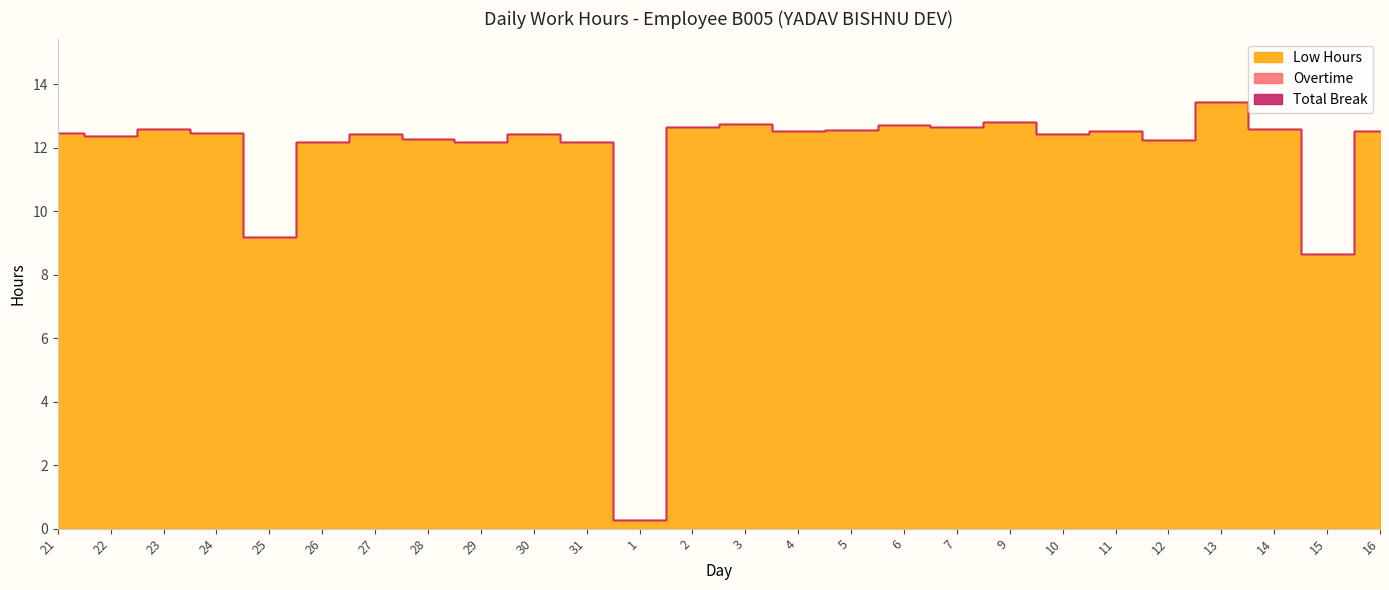

Reading left to right, extract all data points from this chart.

Low Hours: 12.4	12.4	12.6	12.4	9.2	12.2	12.4	12.3	12.2	12.4	12.2	0.3	12.7	12.7	12.5	12.5	12.7	12.7	12.8	12.4	12.5	12.2	13.4	12.6	8.7	12.5
Overtime: 0.0	0.0	0.0	0.0	0.0	0.0	0.0	0.0	0.0	0.0	0.0	0.0	0.0	0.0	0.0	0.0	0.0	0.0	0.0	0.0	0.0	0.0	0.0	0.0	0.0	0.0
Total Break: 0.0	0.0	0.0	0.0	0.0	0.0	0.0	0.0	0.0	0.0	0.0	0.0	0.0	0.0	0.0	0.0	0.0	0.0	0.0	0.0	0.0	0.0	0.0	0.0	0.0	0.0